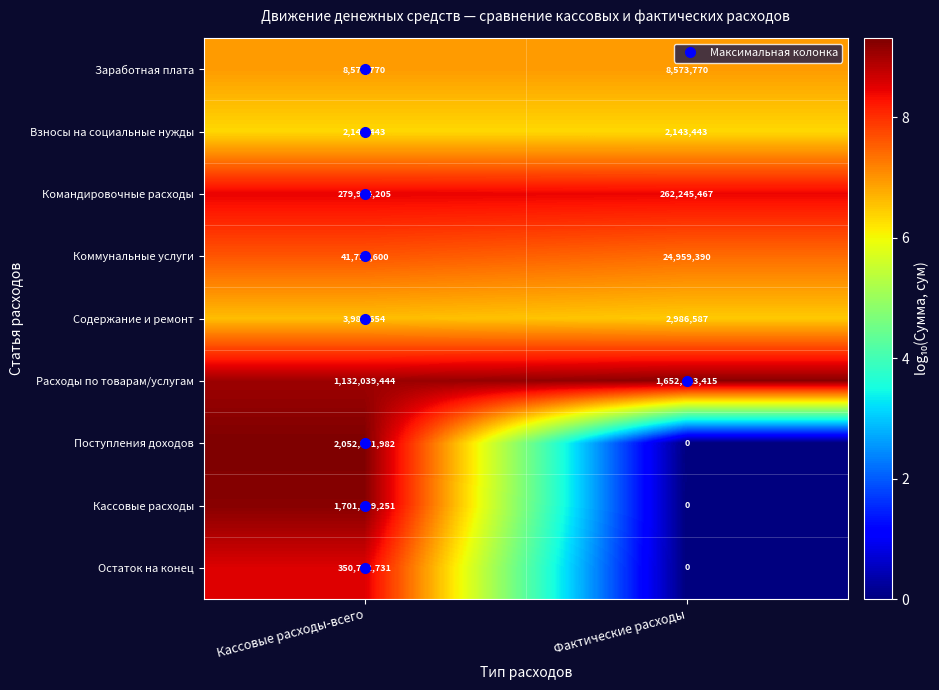

What is the sum of the Коммунальные услуги values at Фактические расходы and Кассовые расходы-всего?

66695990